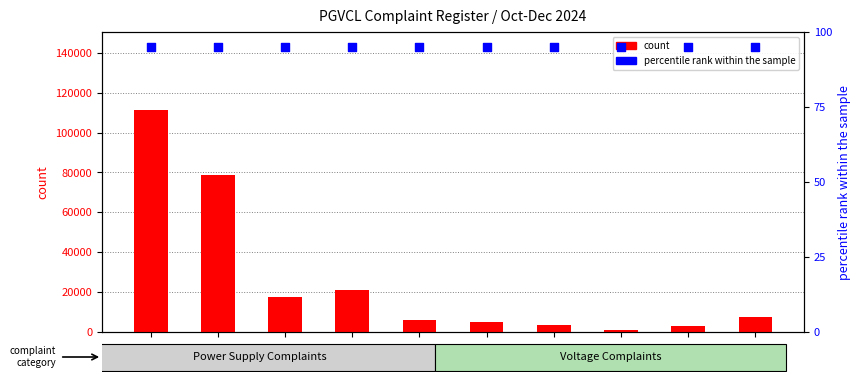

What are all the series names shown in the legend?

count, percentile rank within the sample